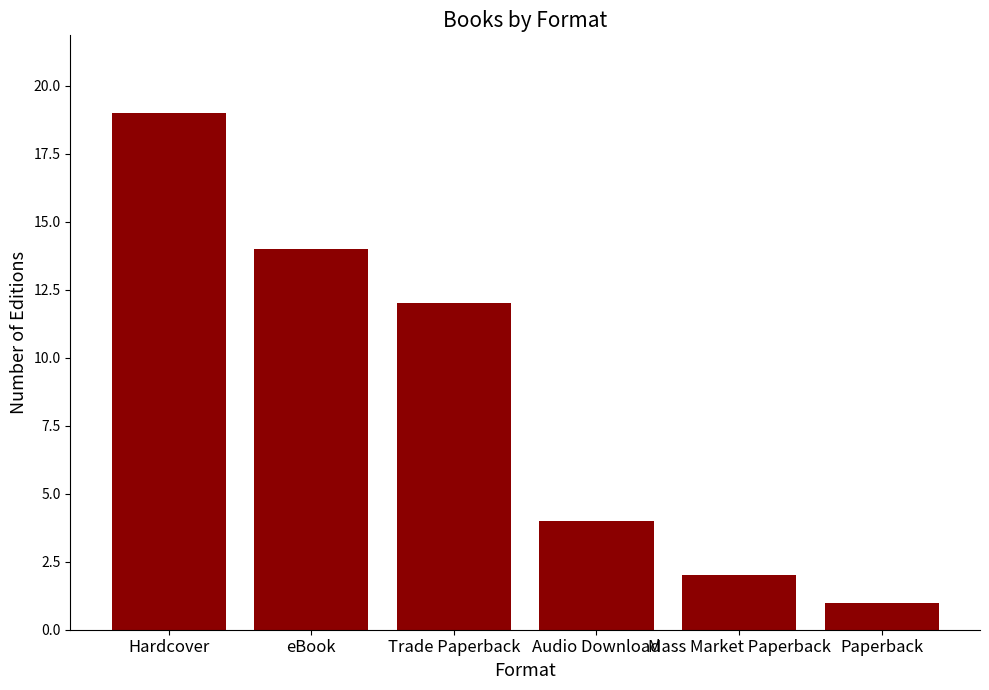

What is the average value?

9